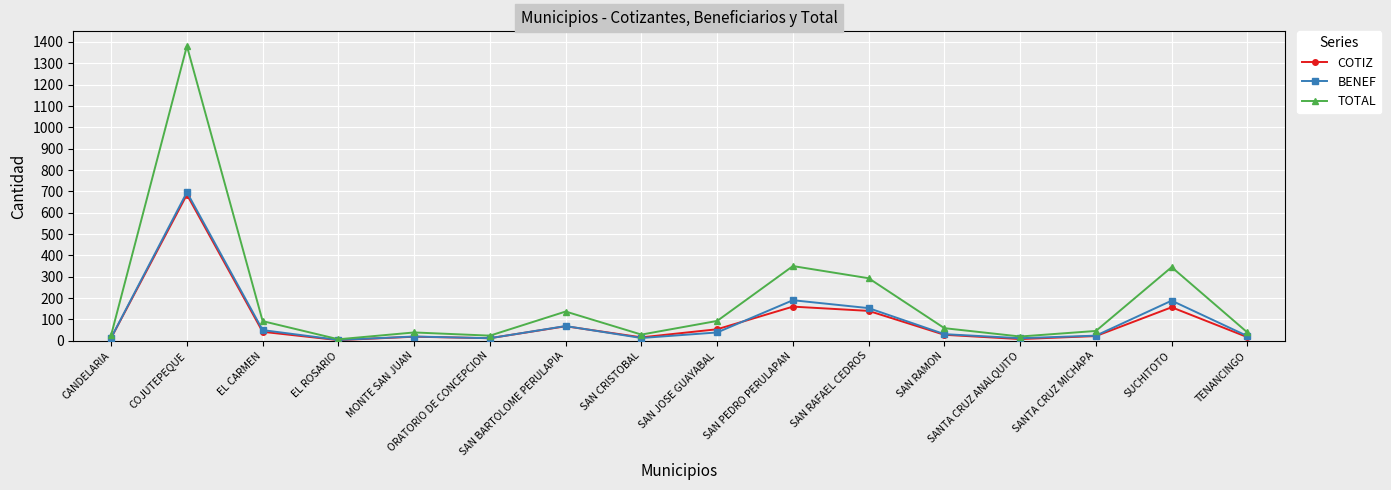

Which series has the largest total across all categories?

TOTAL